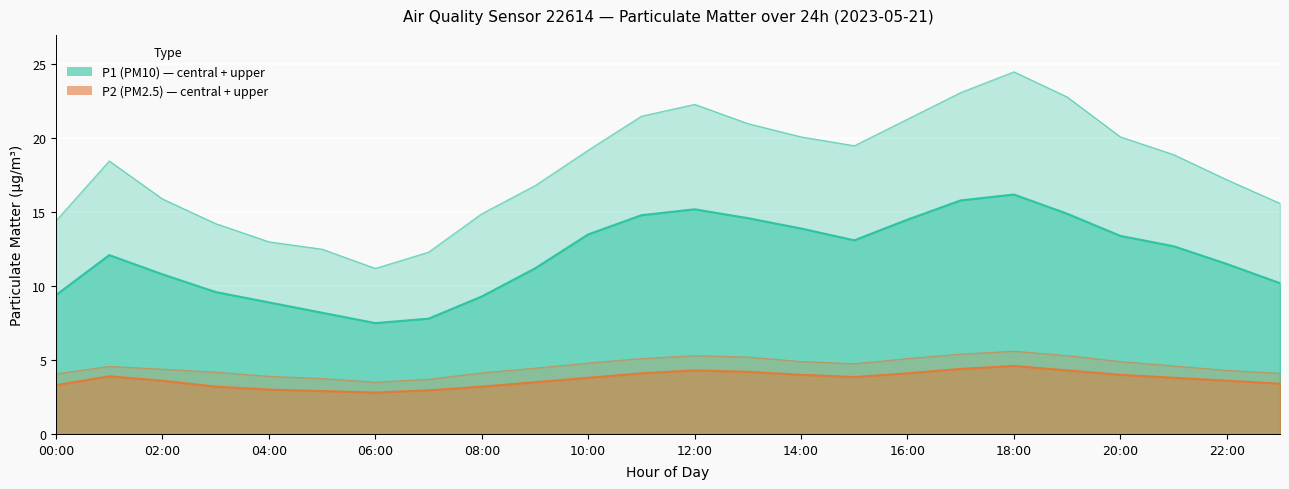

Is the value of P2_upper at 21:00 greater than the value of P1_upper at 04:00?

No